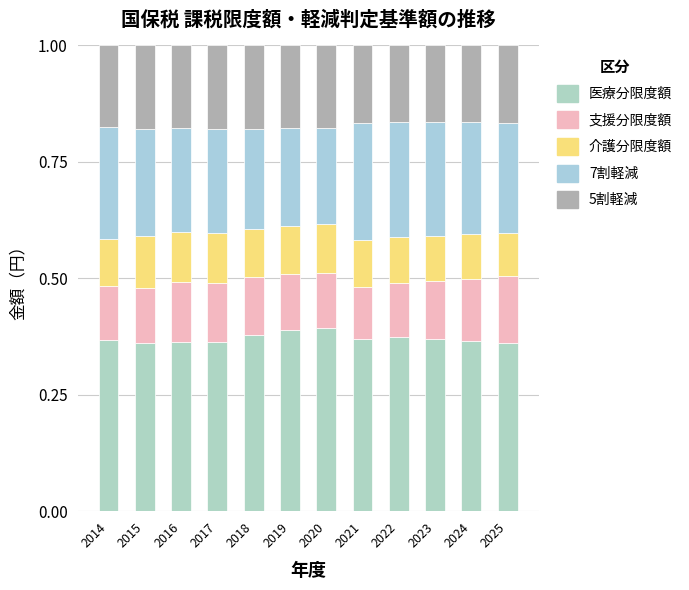

At how many categories does at least one series exceed 0?

12